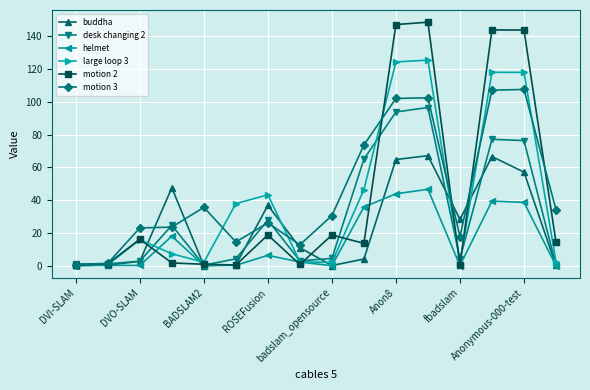

What is the value of the motion 3 point at the 4th from the left?

23.6